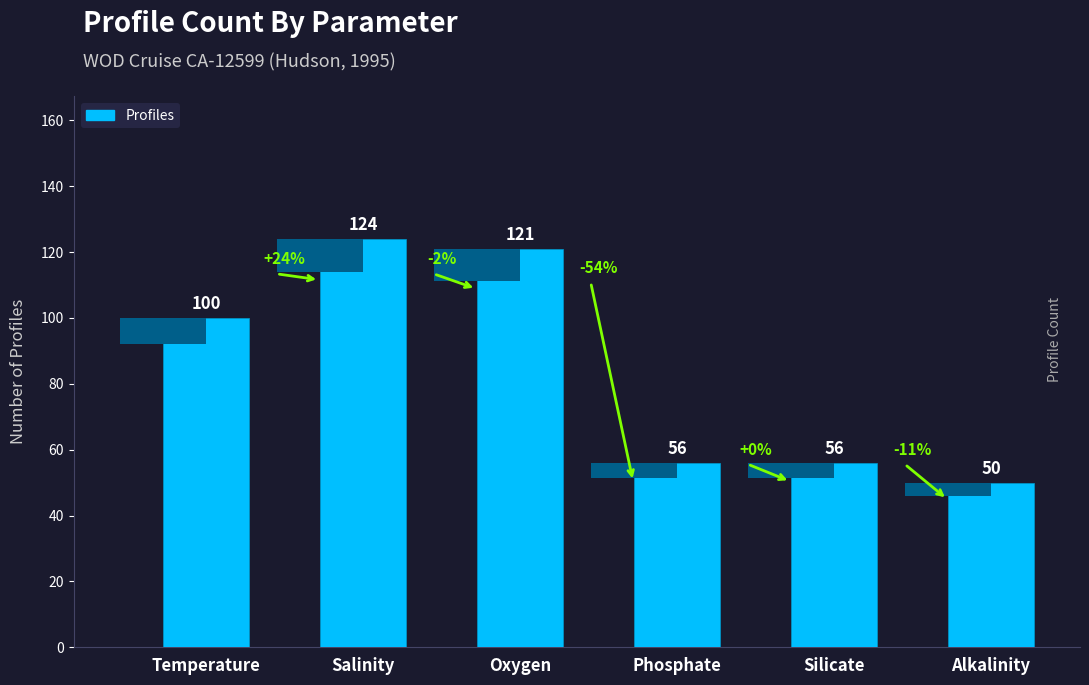

Reading left to right, extract all data points from this chart.

100	124	121	56	56	50